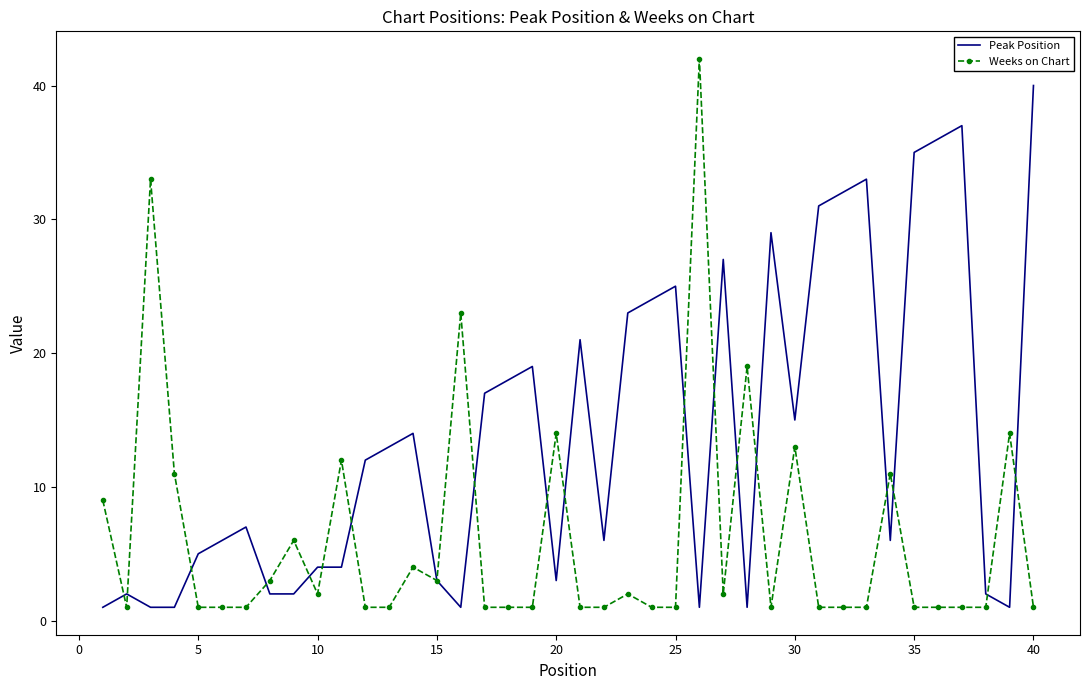

Rank the series by their average value, from highest to lowest.

Peak Position, Weeks on Chart